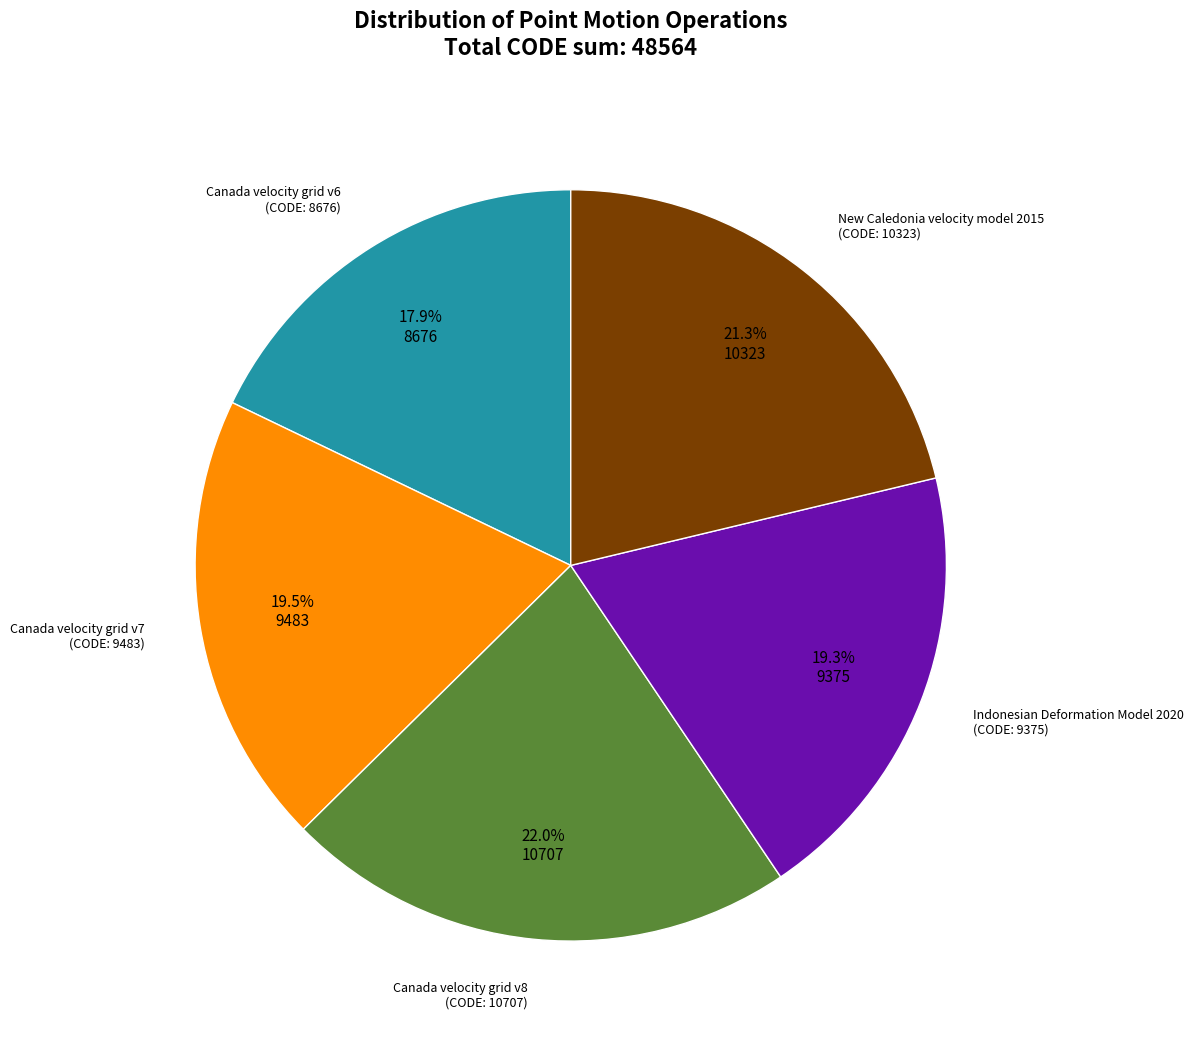

Is there a majority slice in this chart?

No